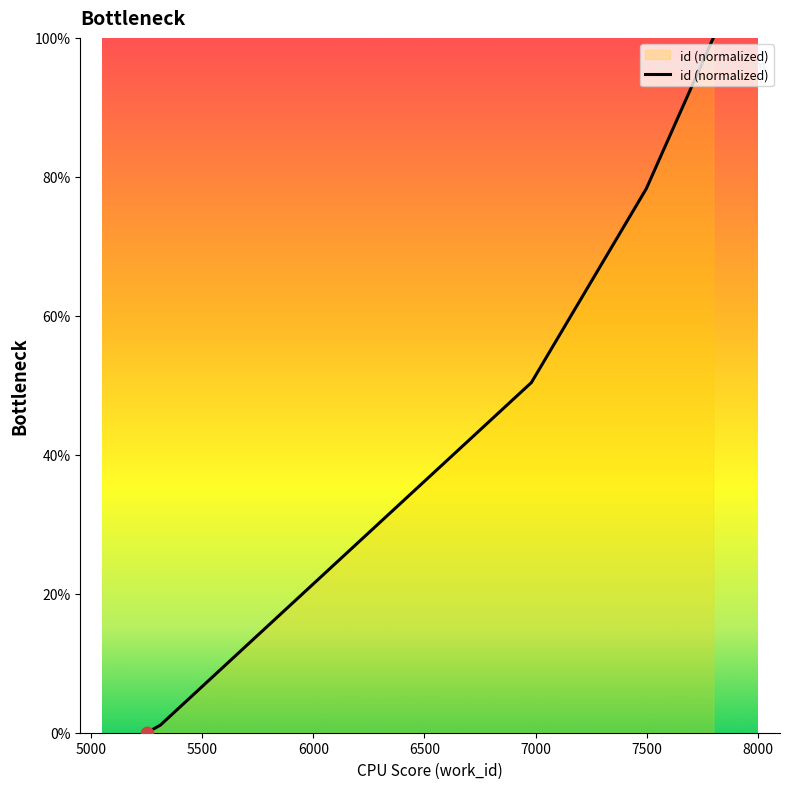

What is the change in value from 5315 to 7800?

+98.8